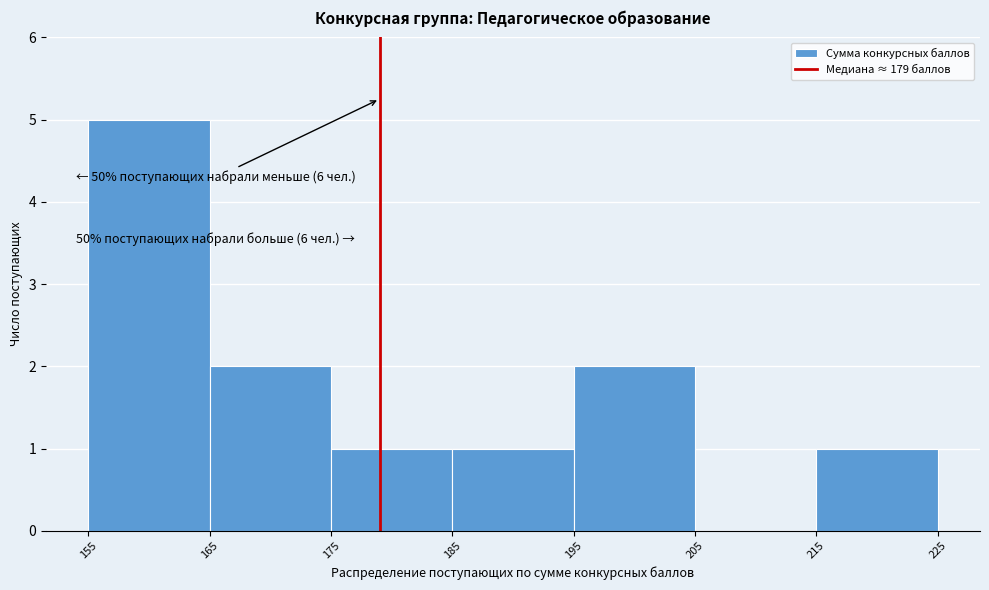

Over which range of the x-axis is the bar tallest?

155 to 165